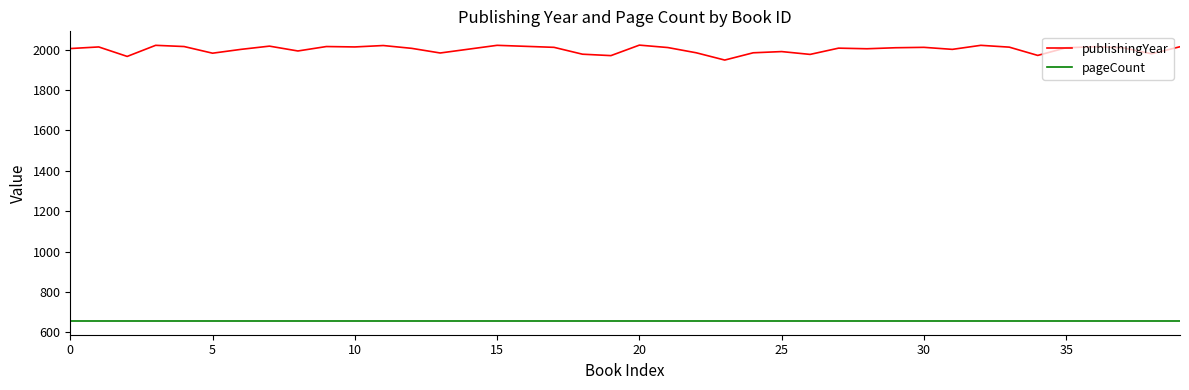

True or false: pageCount and publishingYear intersect in this chart.

False